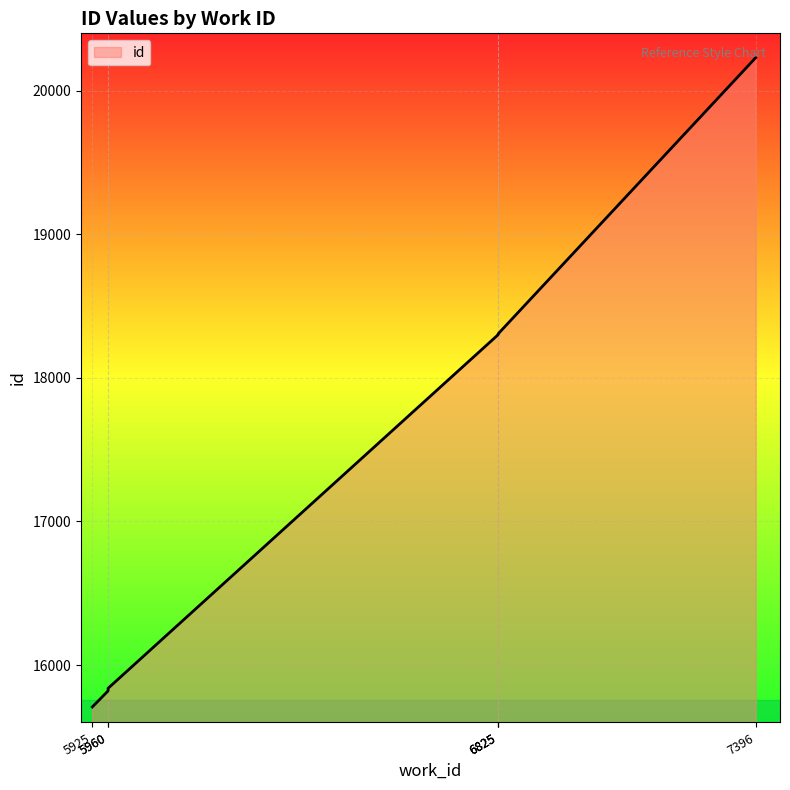

Reading right to left, extract all data points from this chart.

20230	18307	18306	18301	15838	15820	15708